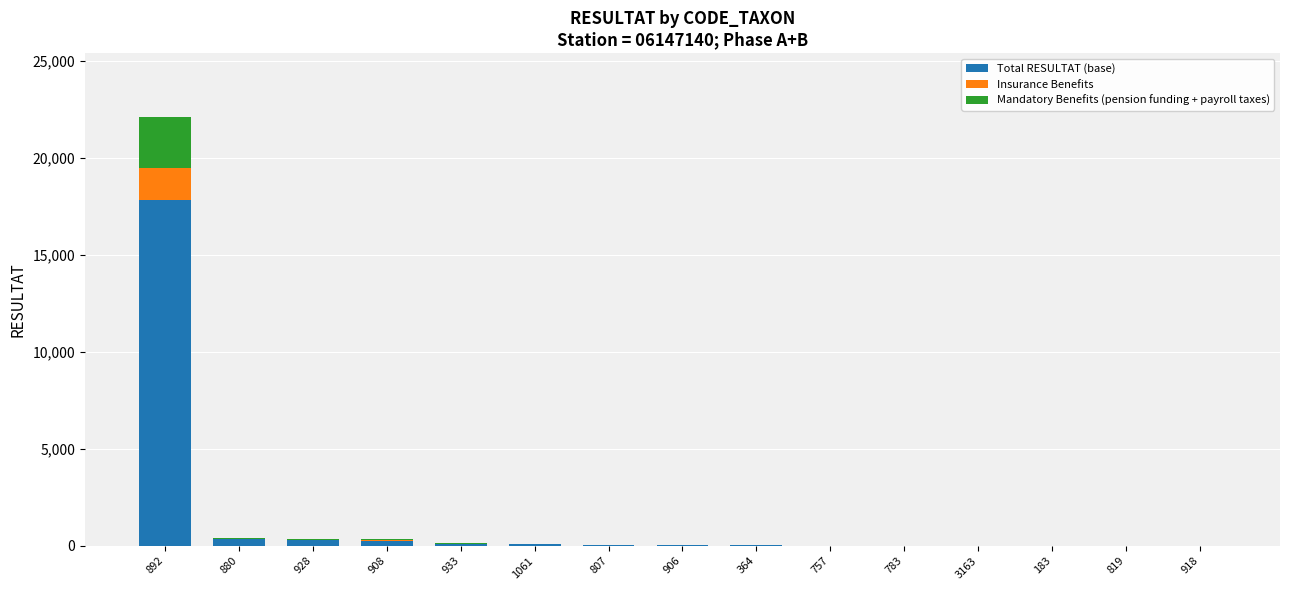

At which category is the sum across all series the highest?

892